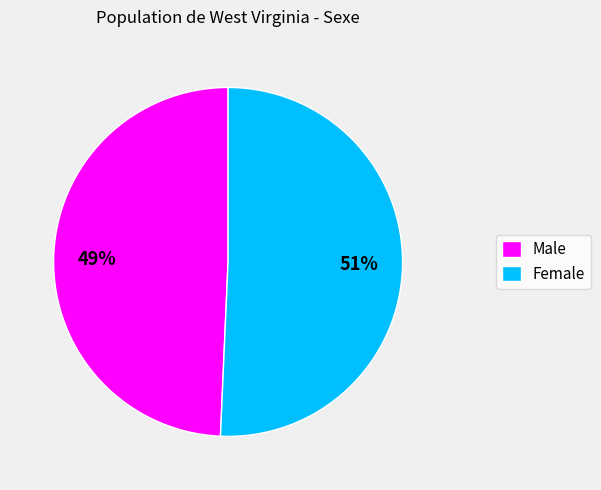

What is the majority slice?

Female